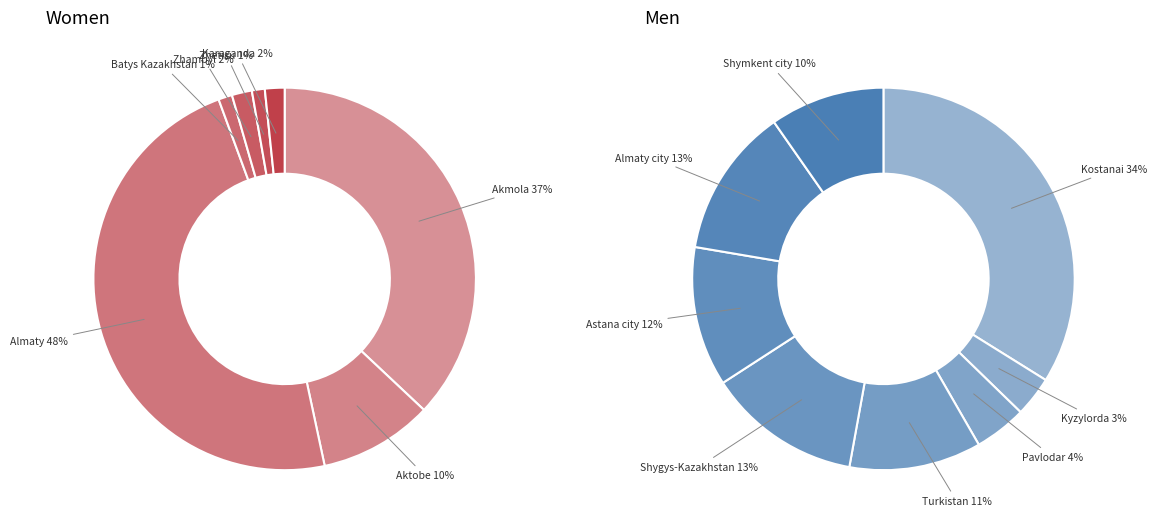

Count the number of slices in the pie.

15